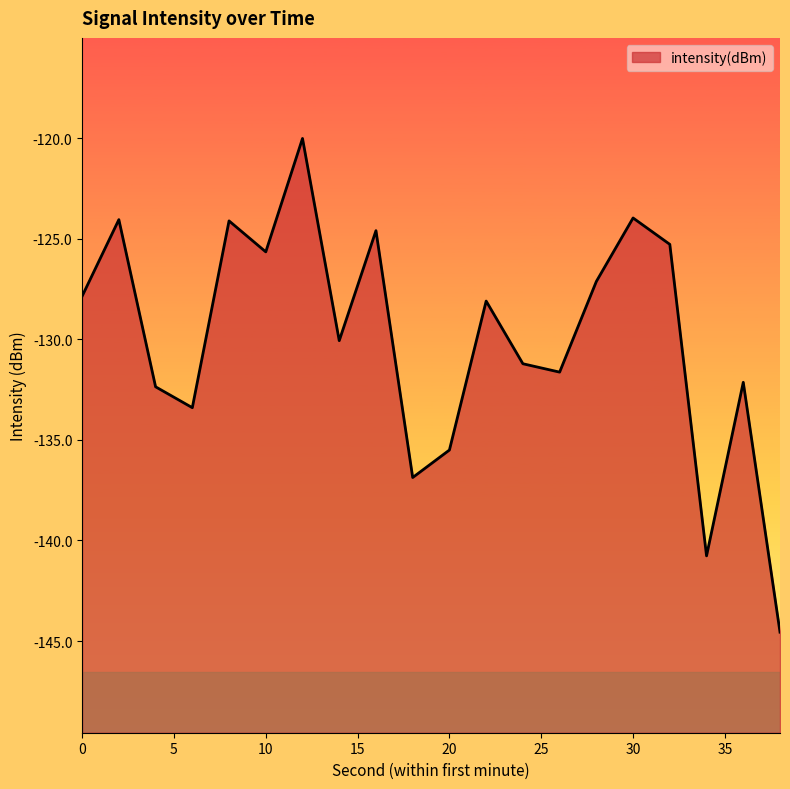

List the labels in order of value, smallest first.

38, 34, 18, 20, 6, 4, 36, 26, 24, 14, 22, 0, 28, 10, 32, 16, 8, 2, 30, 12